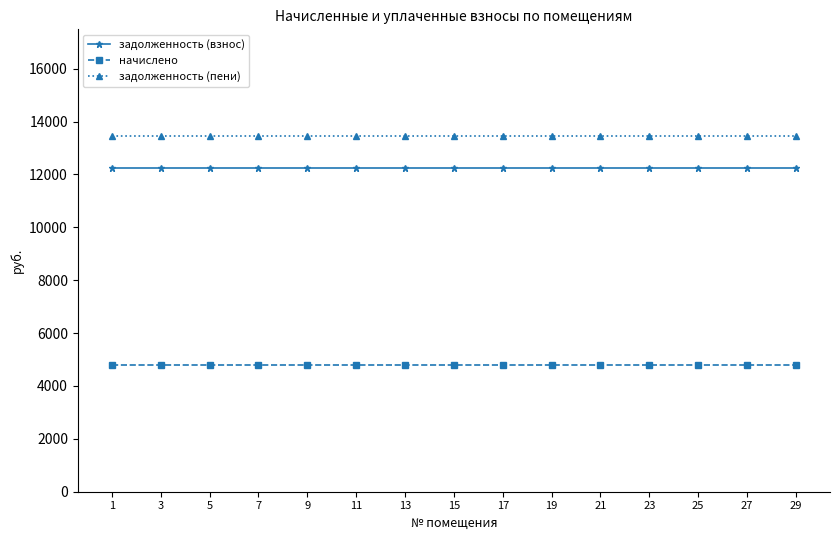

What is the value of the задолженность (пени) point at the 5th from the left?

13450.5